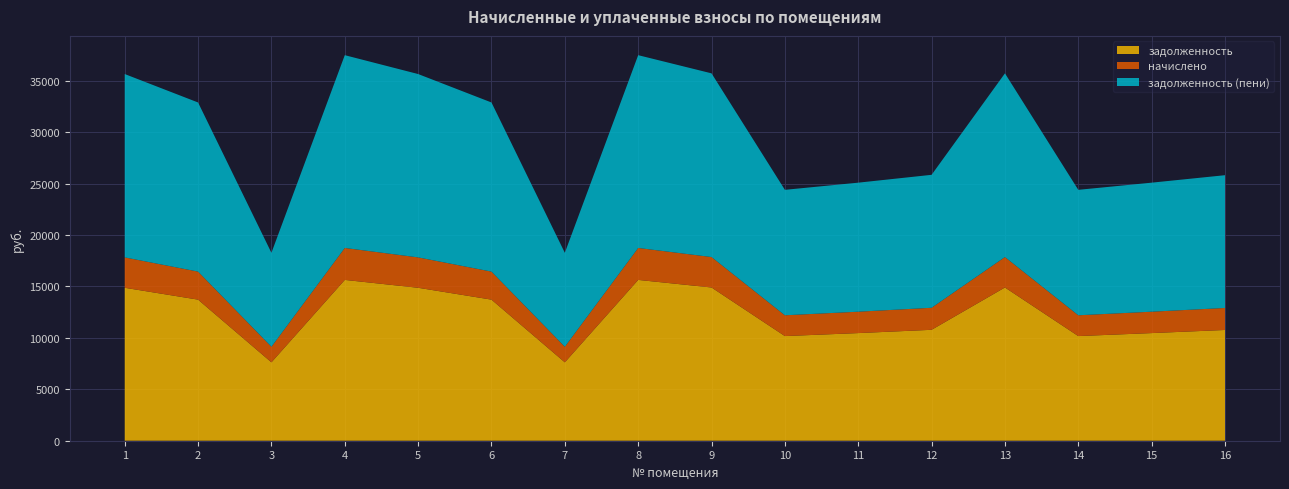

Reading right to left, what are all the values shown in this chart?

задолженность: 10765.1	10462.2	10171.7	14894.4	10780.4	10462.2	10171.7	14894.4	15631.4	7619.3	13713.1	14866.3	15631.4	7619.3	13713.1	14866.3
начислено: 2139.2	2079.0	2021.3	2959.7	2142.3	2079.0	2021.3	2959.7	3106.2	1514.1	2725.0	2954.2	3106.2	1514.1	2725.0	2954.2
задолженность (пени): 12904.3	12541.2	12193.0	17854.1	12922.7	12541.2	12193.0	17854.1	18737.6	9133.4	16438.1	17820.5	18737.6	9133.4	16438.1	17820.5